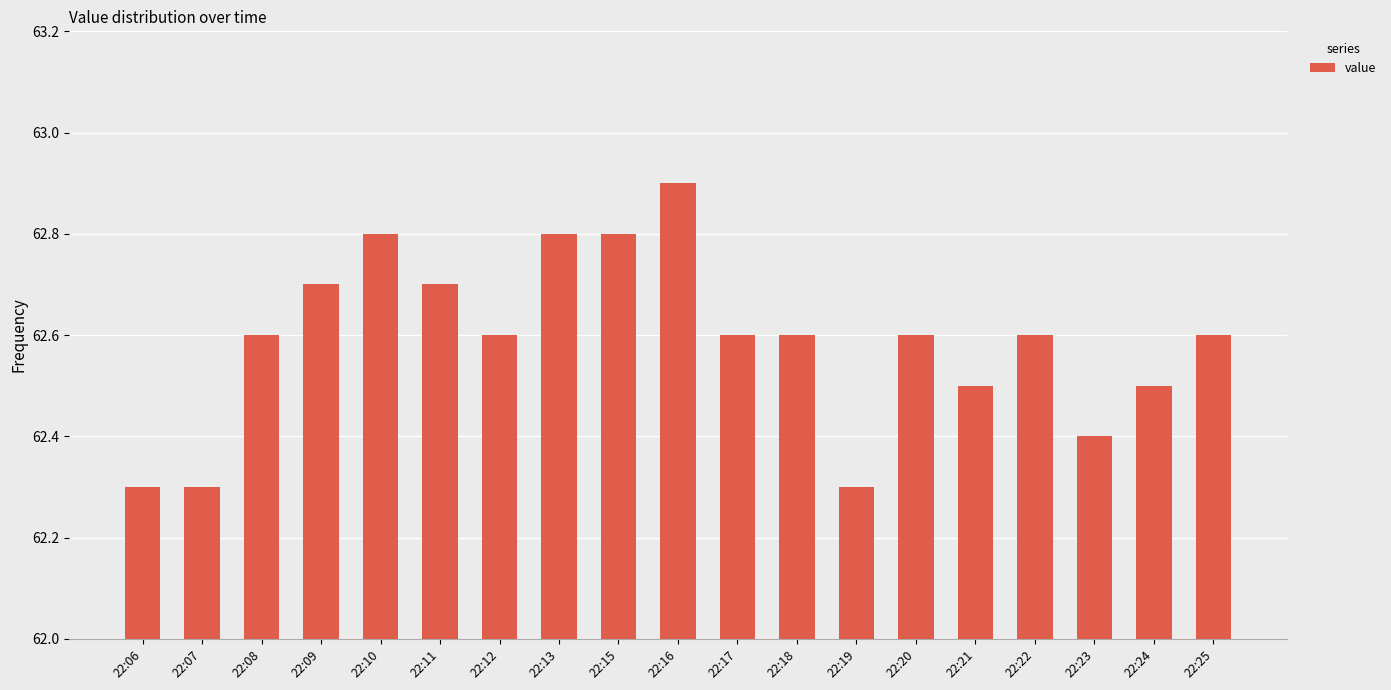

Approximately how many times larger is the value at 22:18 compared to 22:15?

1.0